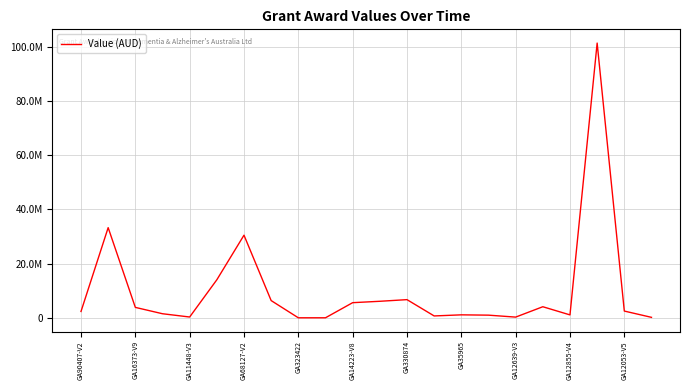

Is this an area chart (filled region under the line)?

No